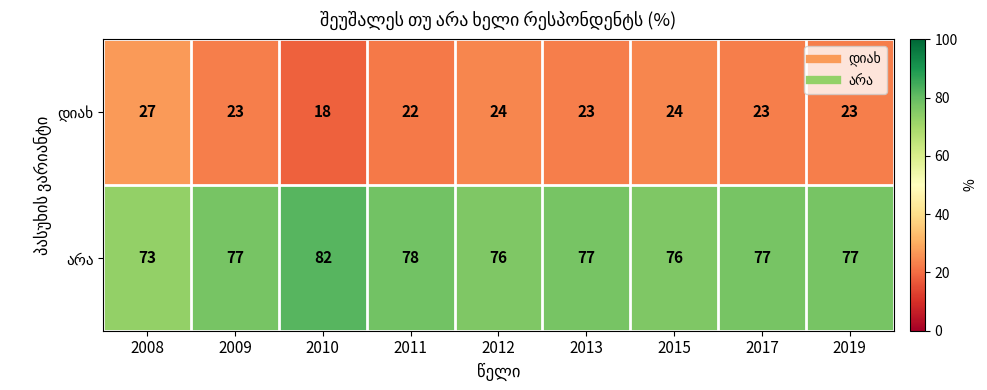

Which category has the highest value across all series?

2010